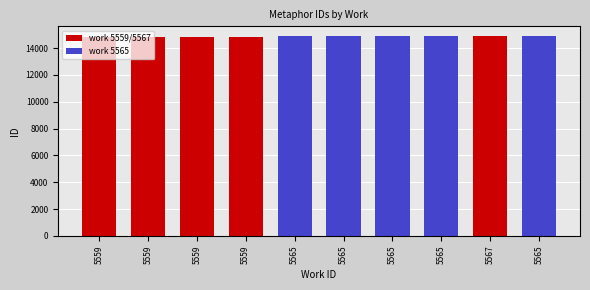

What value does the data have at 5565, to the nearest 5?

14880